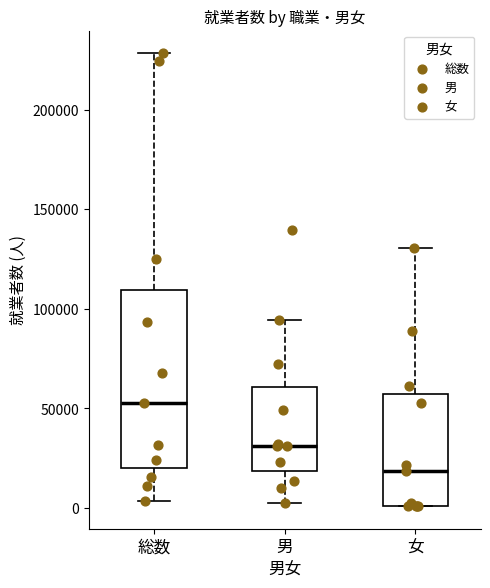

Reading left to right, transcribe this box plot: for each box, give where its median line is, the range the box spans, and where its two whiskers end, as read against the y-axis. The values are not printed on the chart, so give them approximately, as read against the axis.

総数: median 55000, box 20000 to 110000, whiskers 5000 to 230000
男: median 30000, box 20000 to 60000, whiskers 0 to 95000
女: median 20000, box 0 to 55000, whiskers 0 to 130000